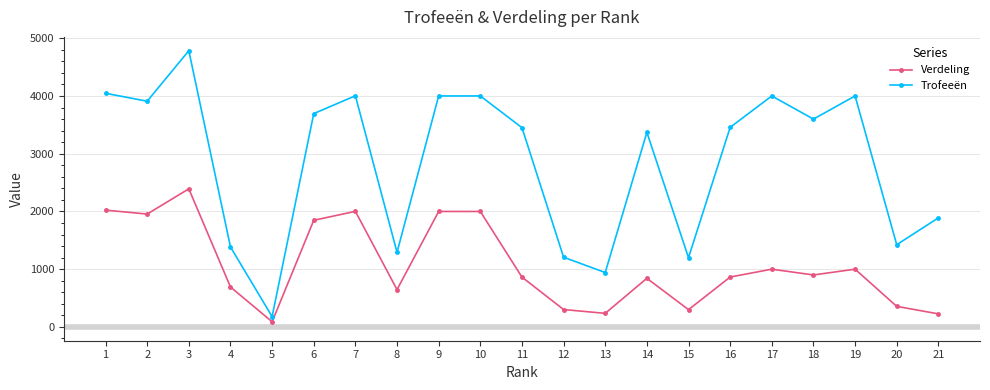

What is the minimum value shown in the chart?

89